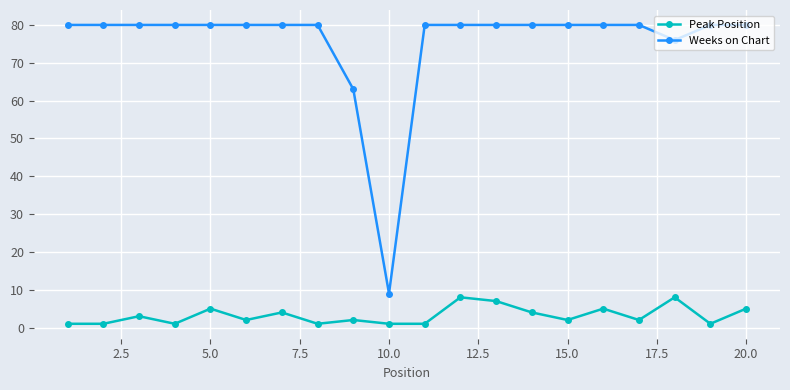

What is the difference between the maximum and minimum values in the Peak Position series?

7